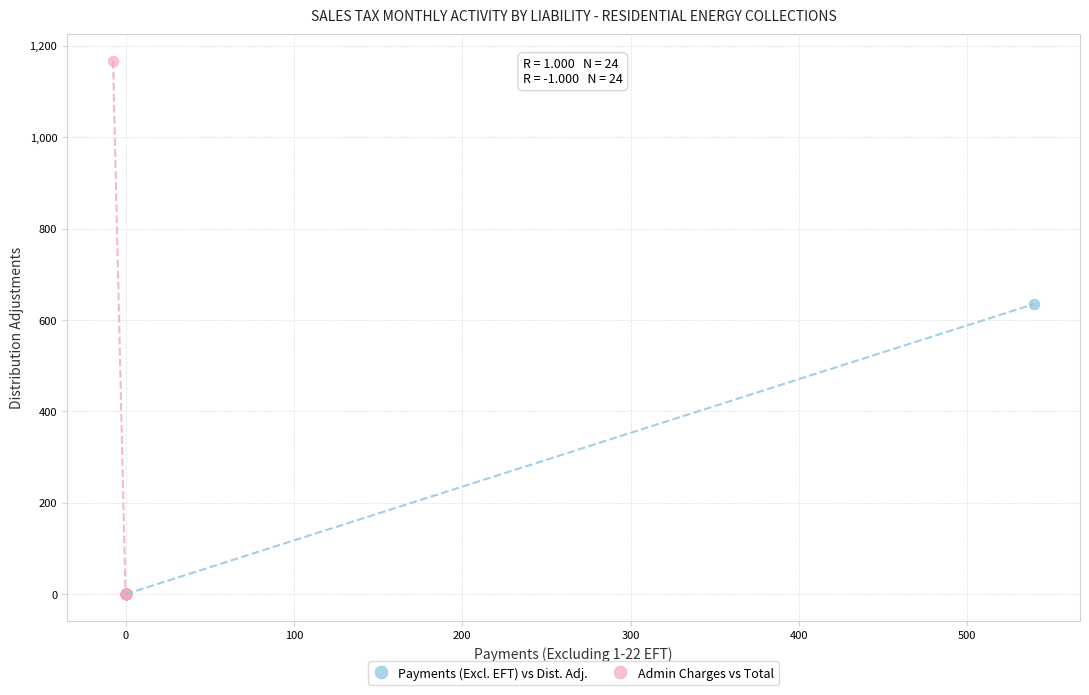

Which series contains the highest Y value?

Admin Charges vs Total